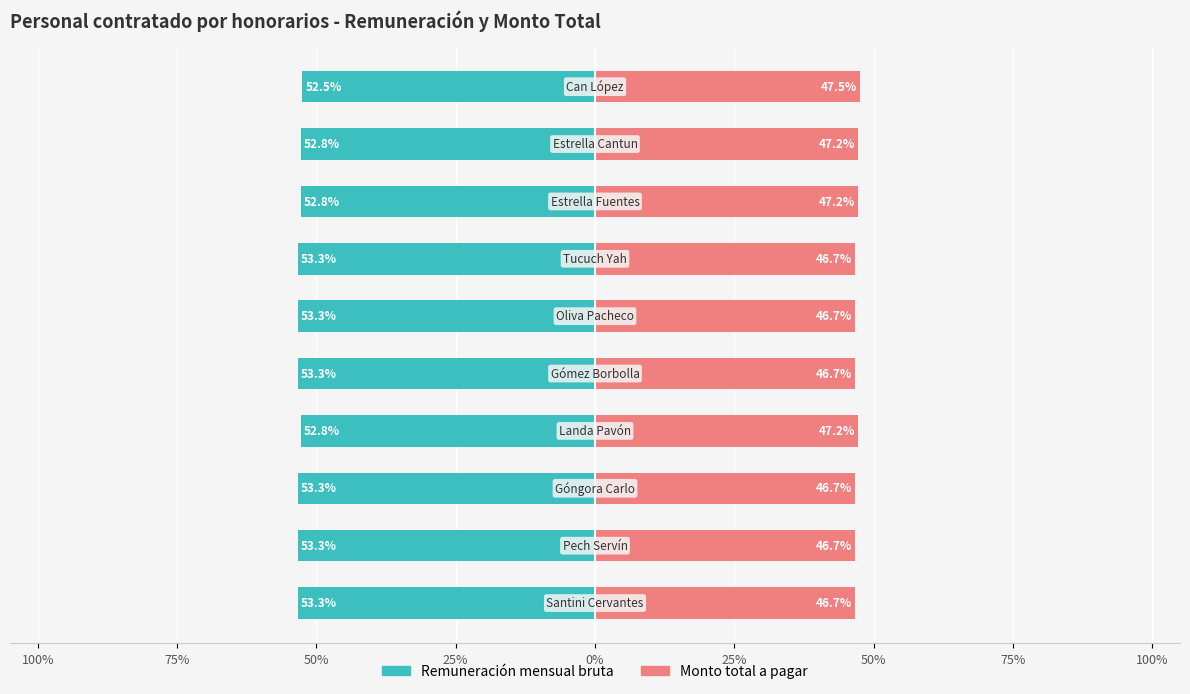

The value of Remuneración mensual bruta at 50% is -53.3. True or false?

True